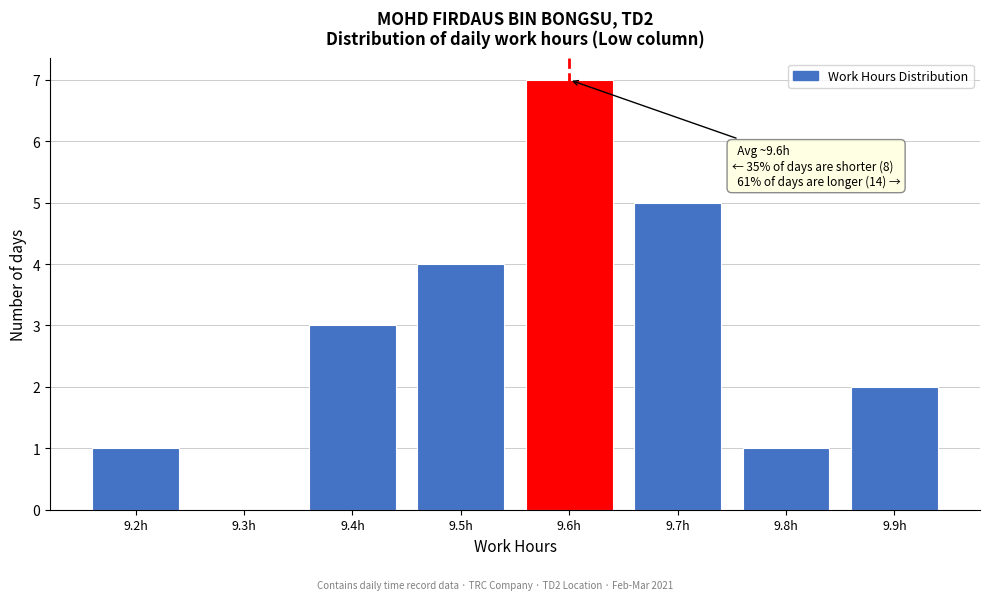

Reading right to left, list all the values displayed in this chart.

9.9h=2	9.8h=1	9.7h=5	9.6h=7	9.5h=4	9.4h=3	9.3h=0	9.2h=1